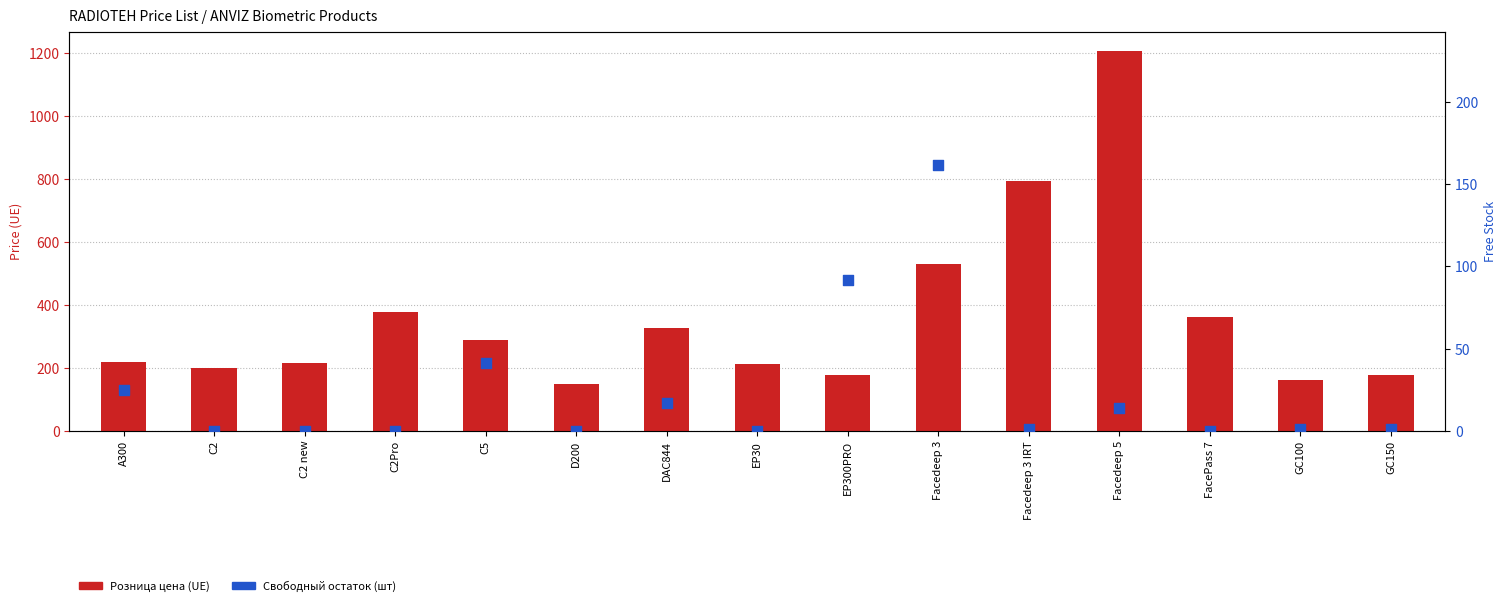

Which series has the largest total across all categories?

Розница цена